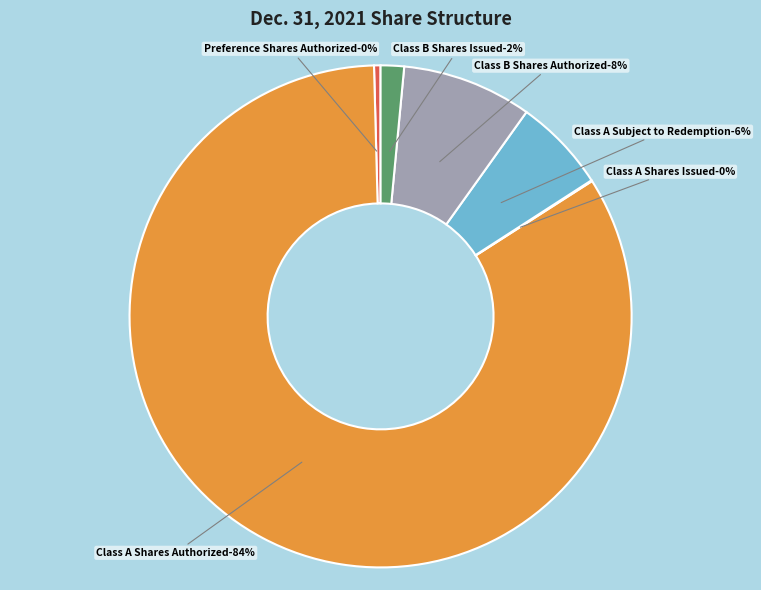

Approximately how many times larger is the value at Class A Shares Authorized compared to Class A Subject to Redemption?

13.9